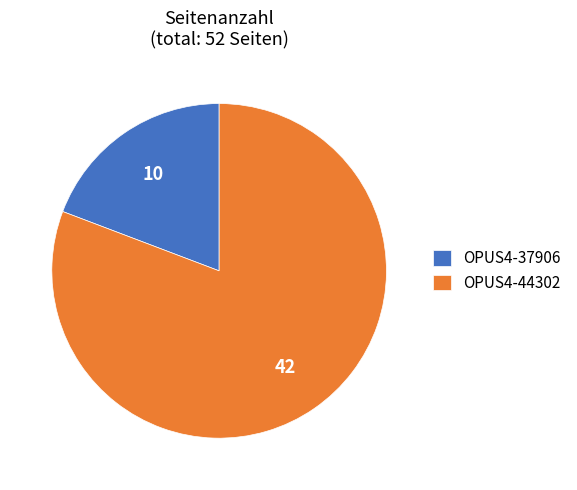

What is the ratio of the value at OPUS4-44302 to the value at OPUS4-37906?

4.2